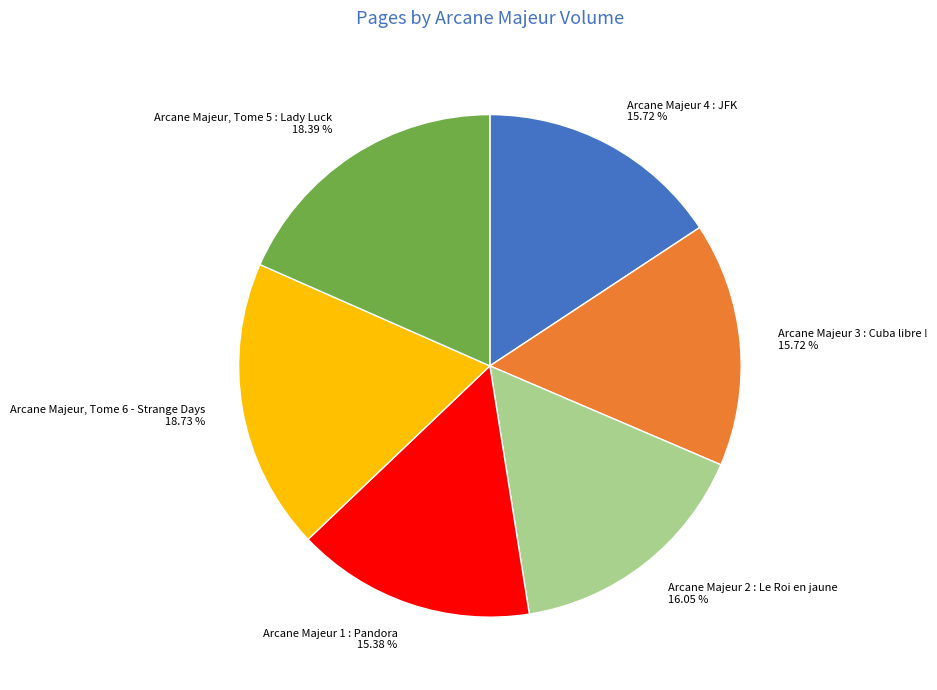

Does any single category account for the majority?

No